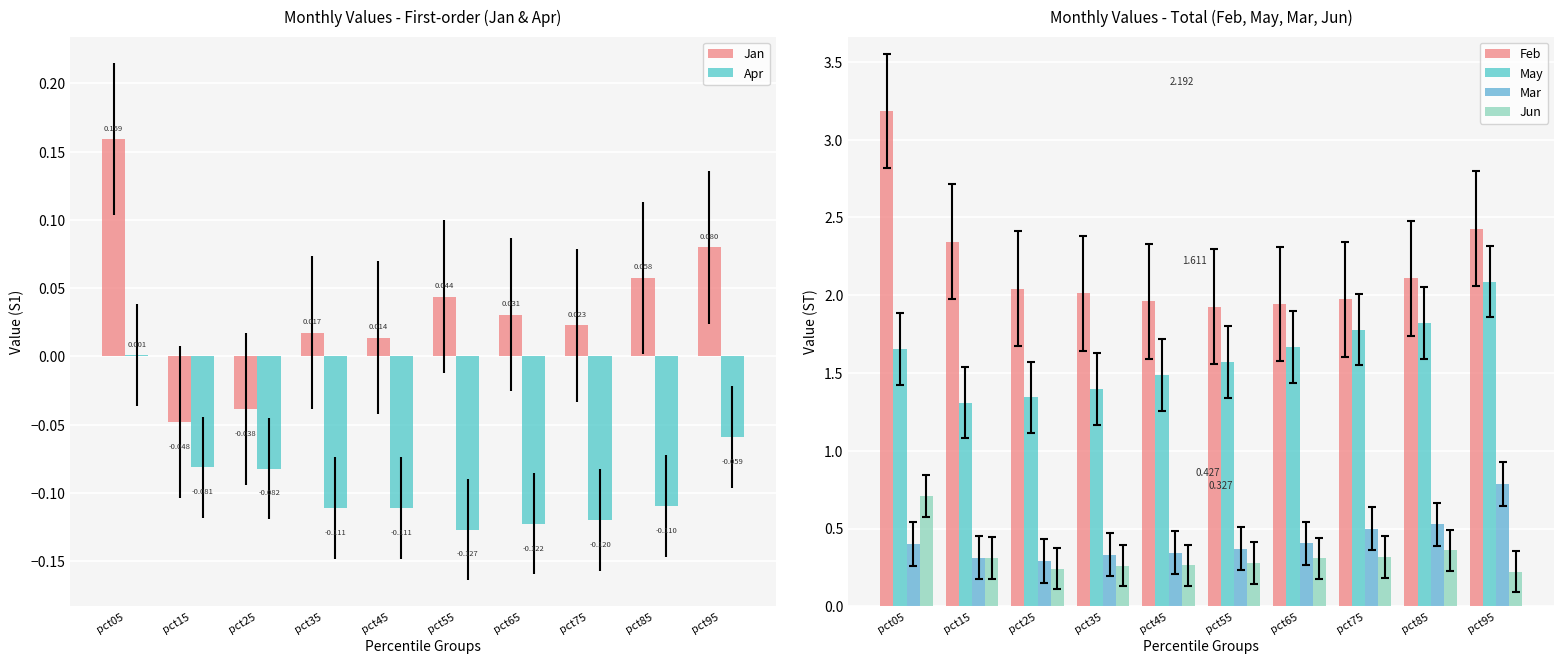

Between pct45 and pct55, which series saw the biggest shift?

May